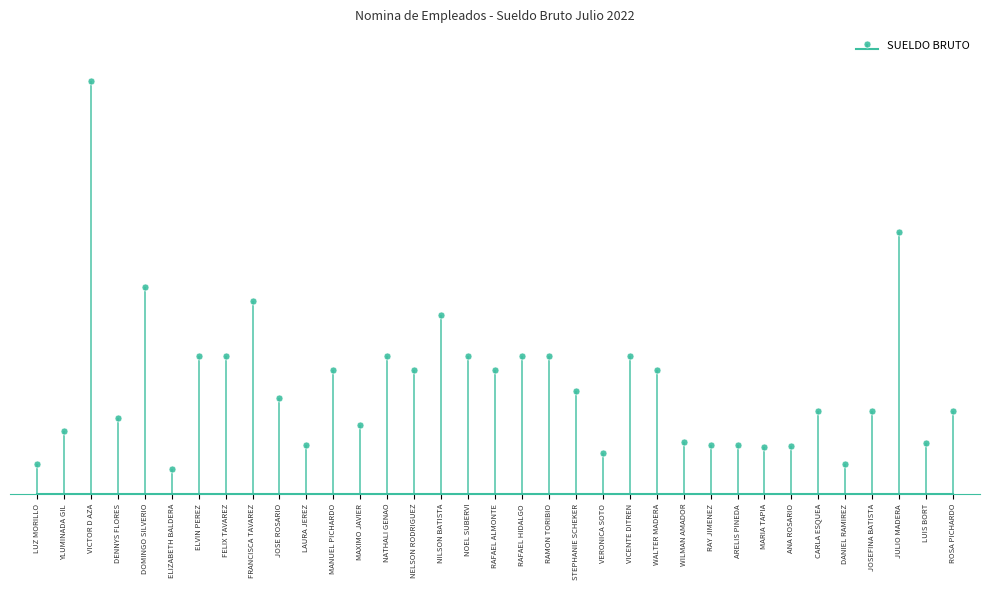

The chart shows a value of 151711 at NOEL SUBERVI. True or false?

False